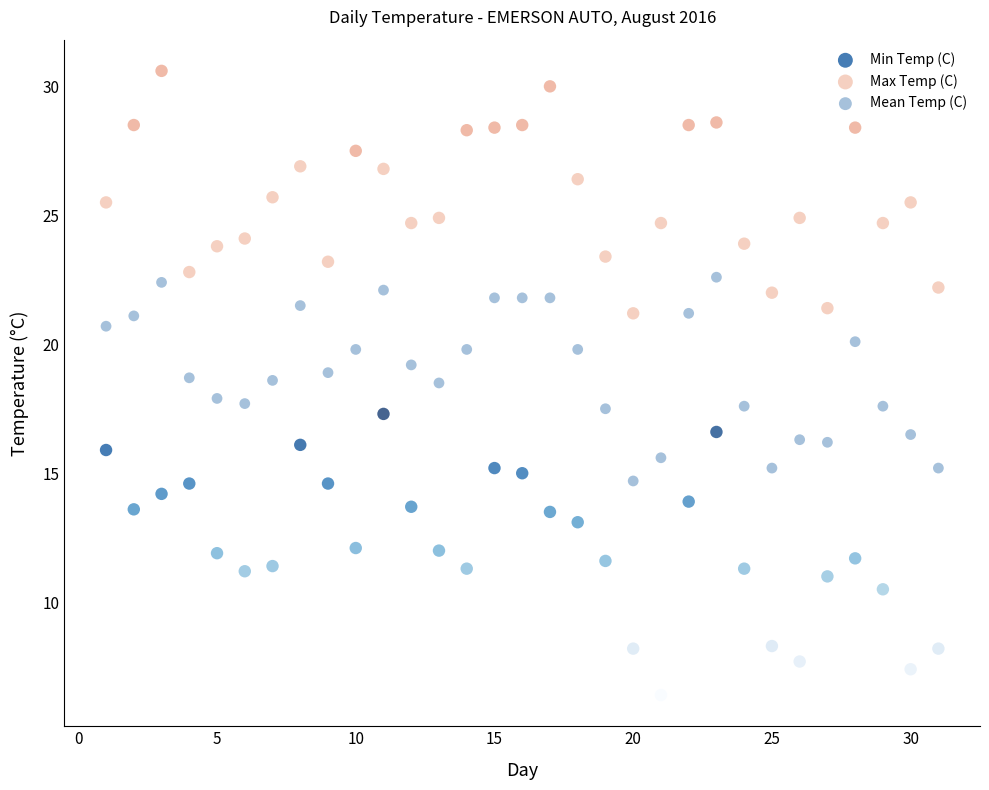

Which series contains the highest Y value?

Max Temp (C)